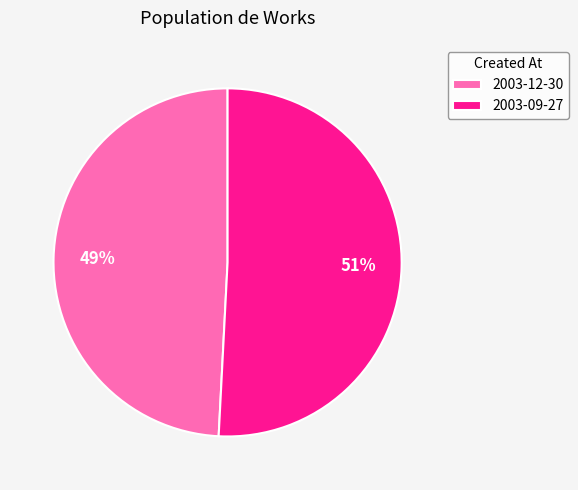

Which category has the smallest portion of the pie?

2003-12-30